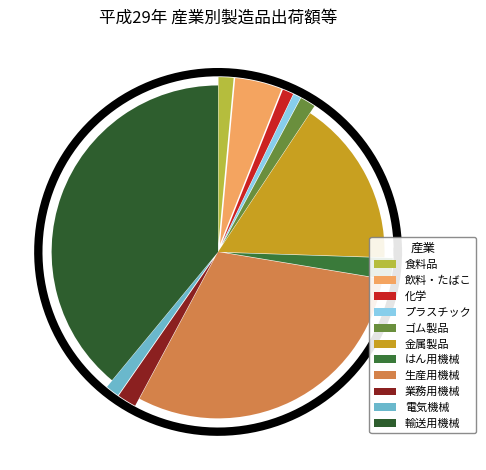

What is the smallest slice in the pie chart?

プラスチック